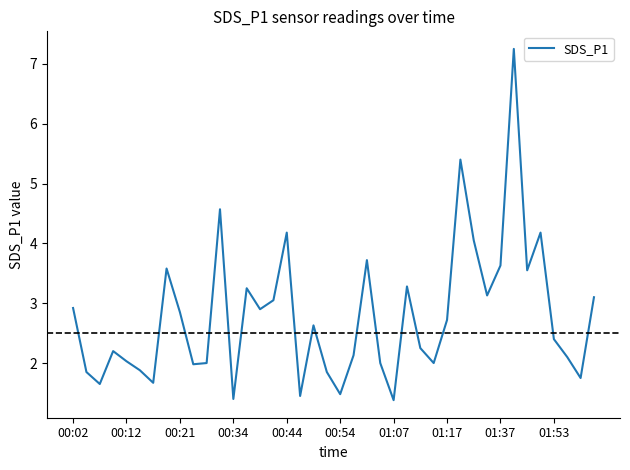

How many lines are shown in the chart?

1